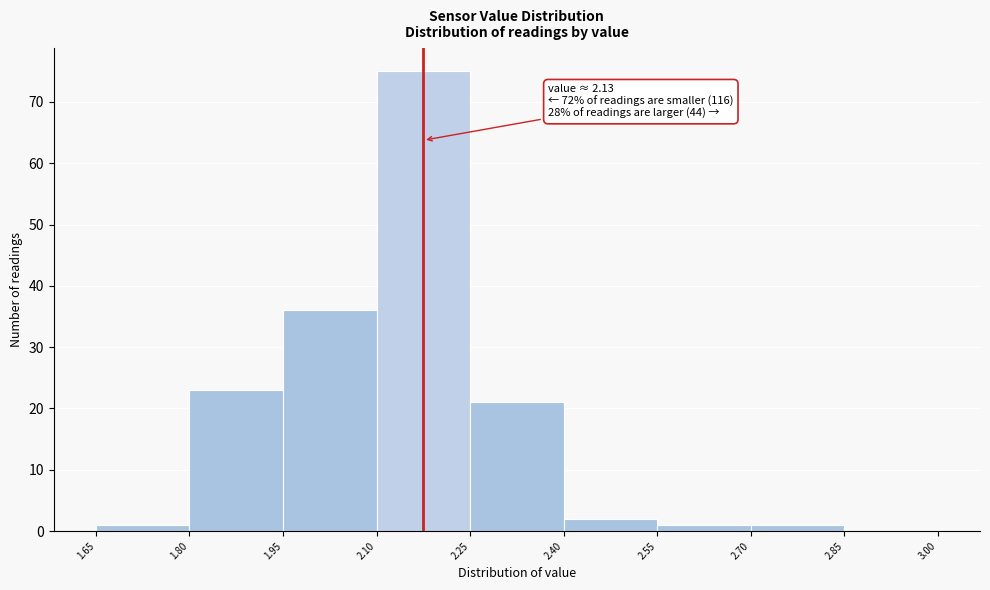

Over which range of the x-axis is the bar tallest?

2.10 to 2.25